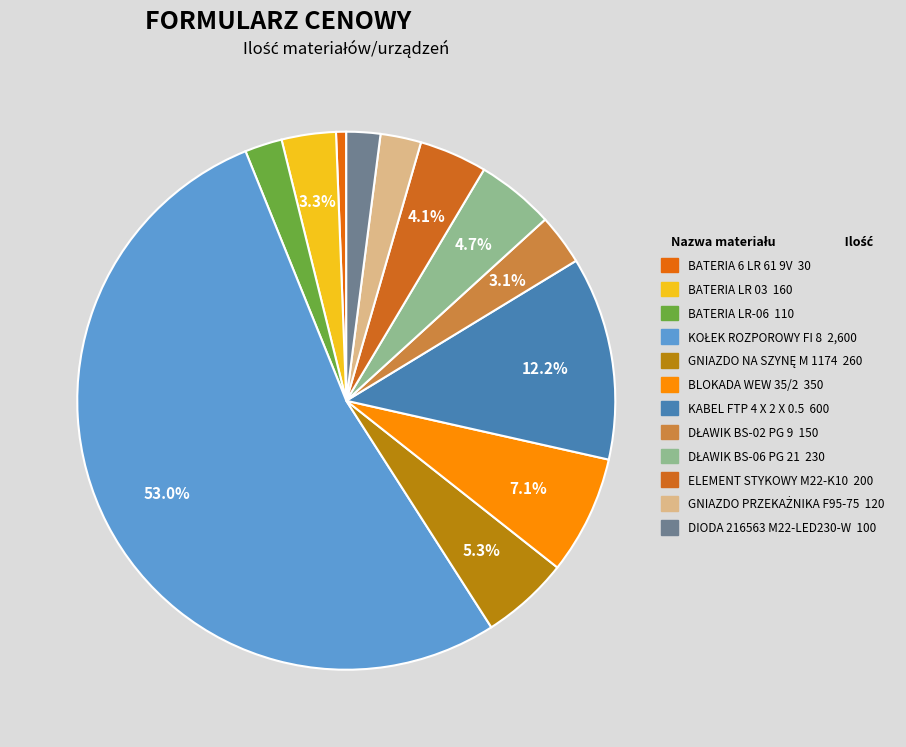

How many segments does this pie chart have?

12